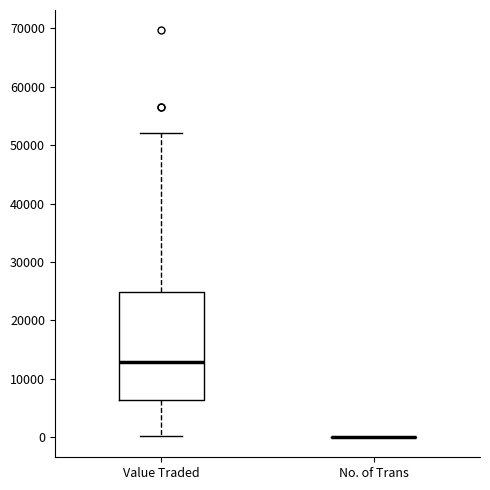

Where is the upper edge of the box for Value Traded on the y-axis? The values are not printed on the chart, so give them approximately, as read against the axis.

25000